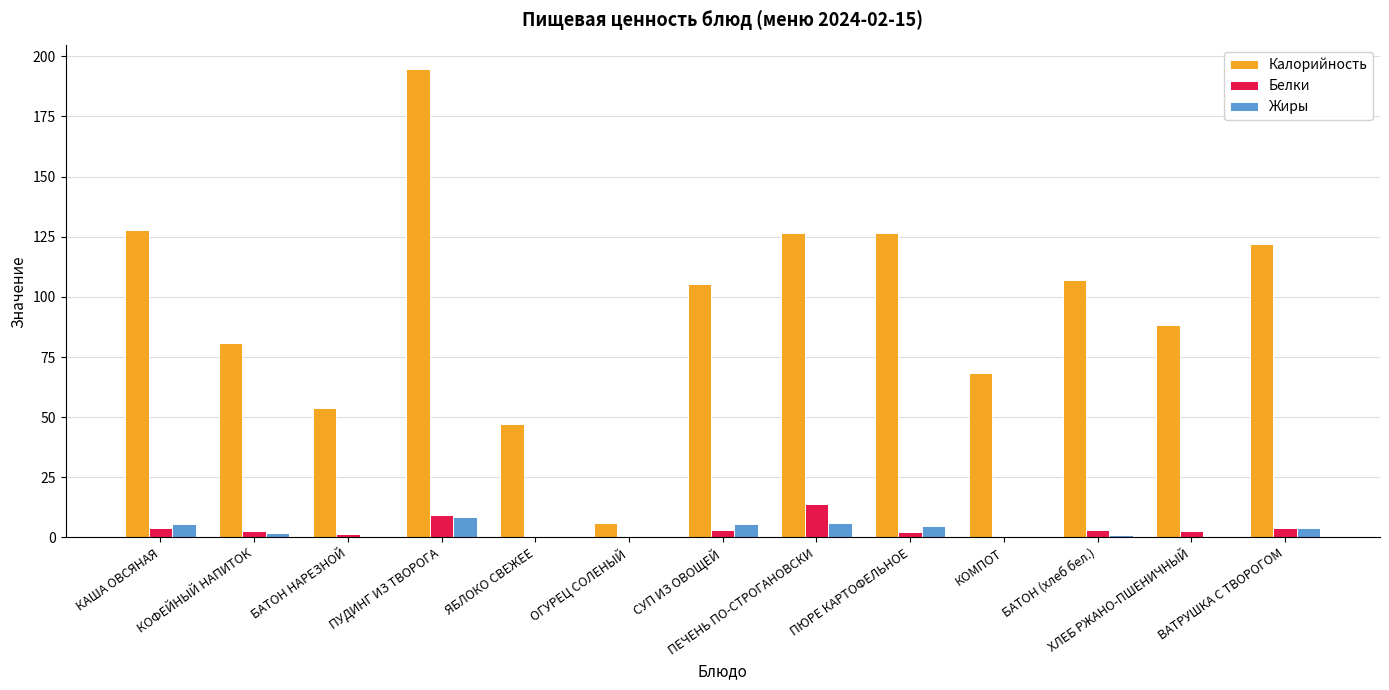

What is the sum of all Белки values?

48.3